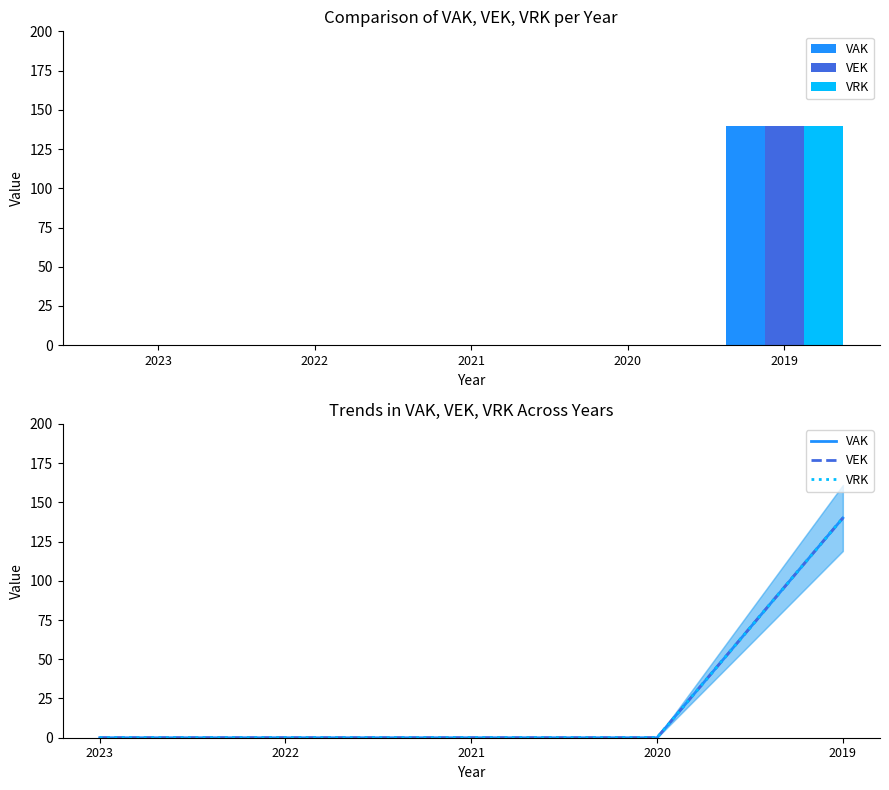

Which series has the largest range (max minus min)?

VAK